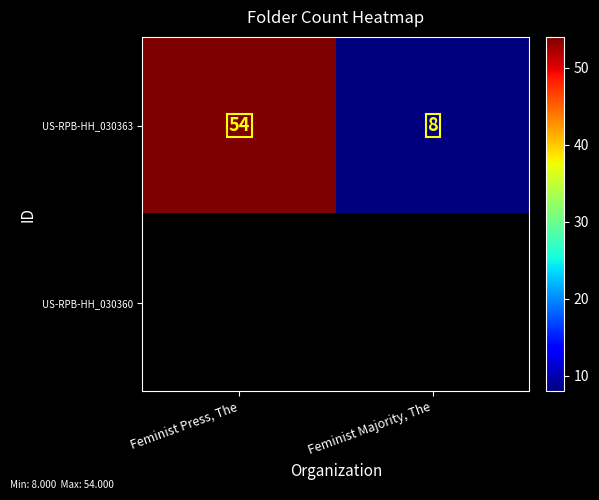

Read the US-RPB-HH_030363 value at Feminist Majority, The, to the nearest 5.

10